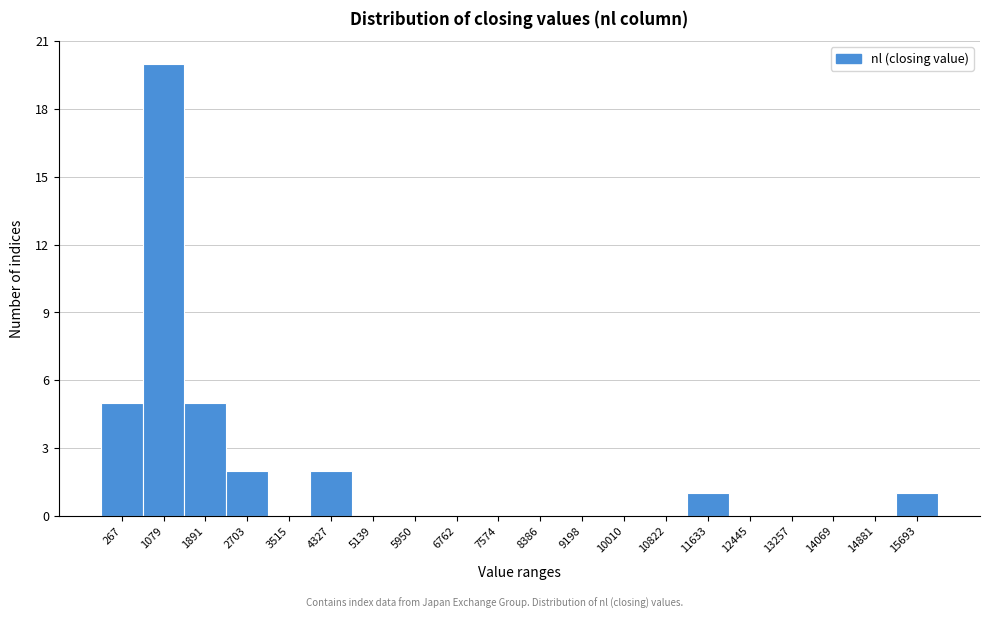

Reading left to right, list all the values displayed in this chart.

267=5	1079=20	1891=5	2703=2	3515=0	4327=2	5139=0	5950=0	6762=0	7574=0	8386=0	9198=0	10010=0	10822=0	11633=1	12445=0	13257=0	14069=0	14881=0	15693=1